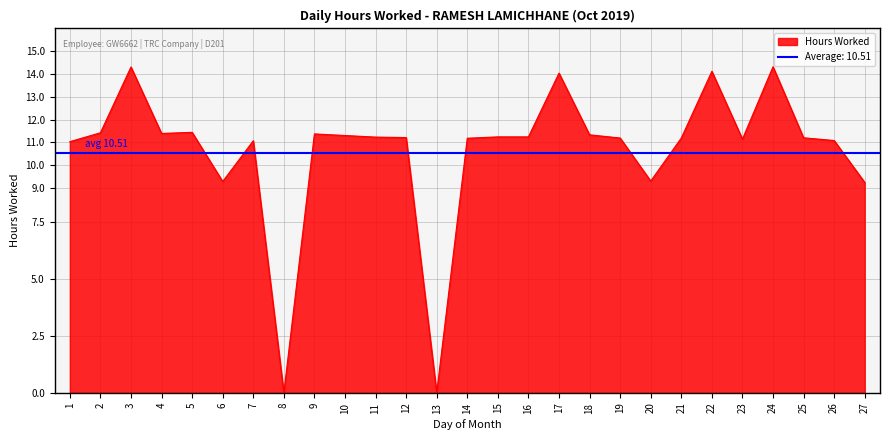

How many points are higher than both their immediate neighbors (excluding endpoints)?

7